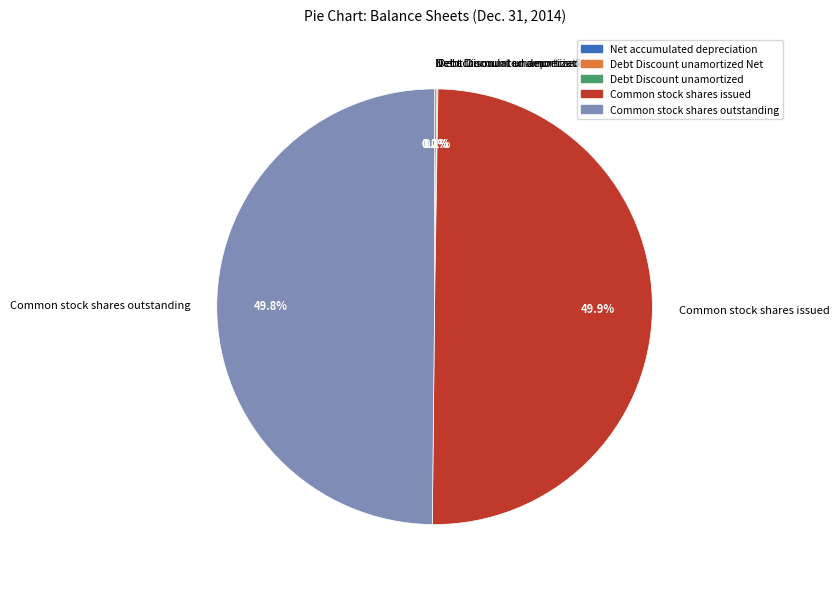

Is Common stock shares outstanding the majority of the pie?

No